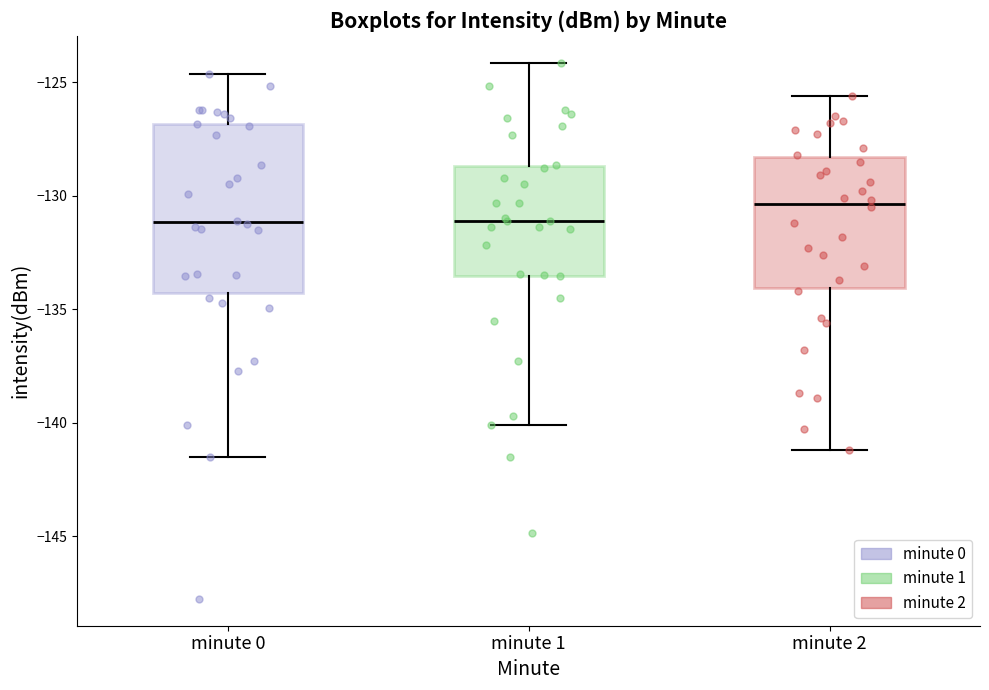

Which box is the tallest, from its lower edge to its upper edge?

minute 0